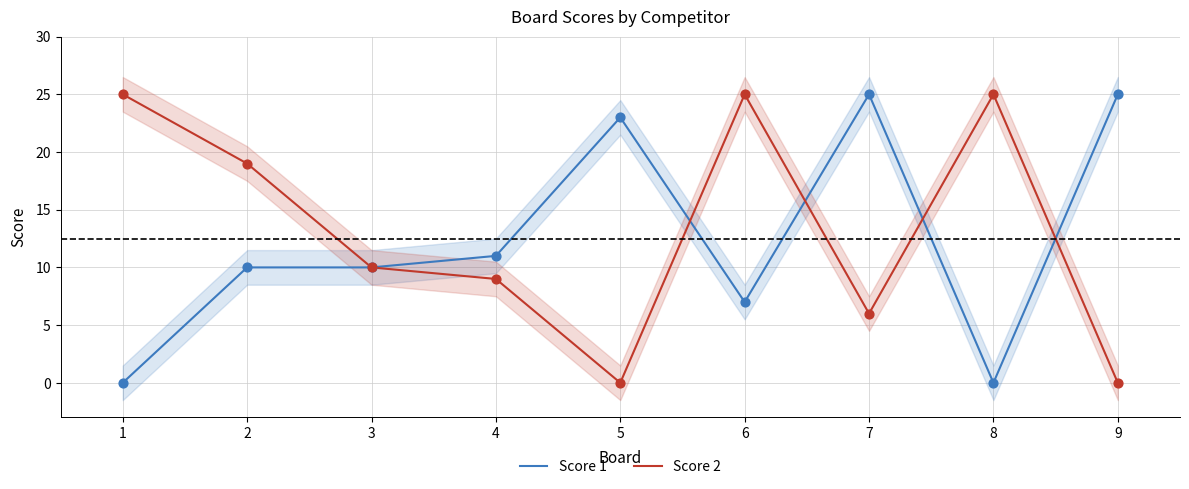

At how many categories does at least one series exceed 9?

9